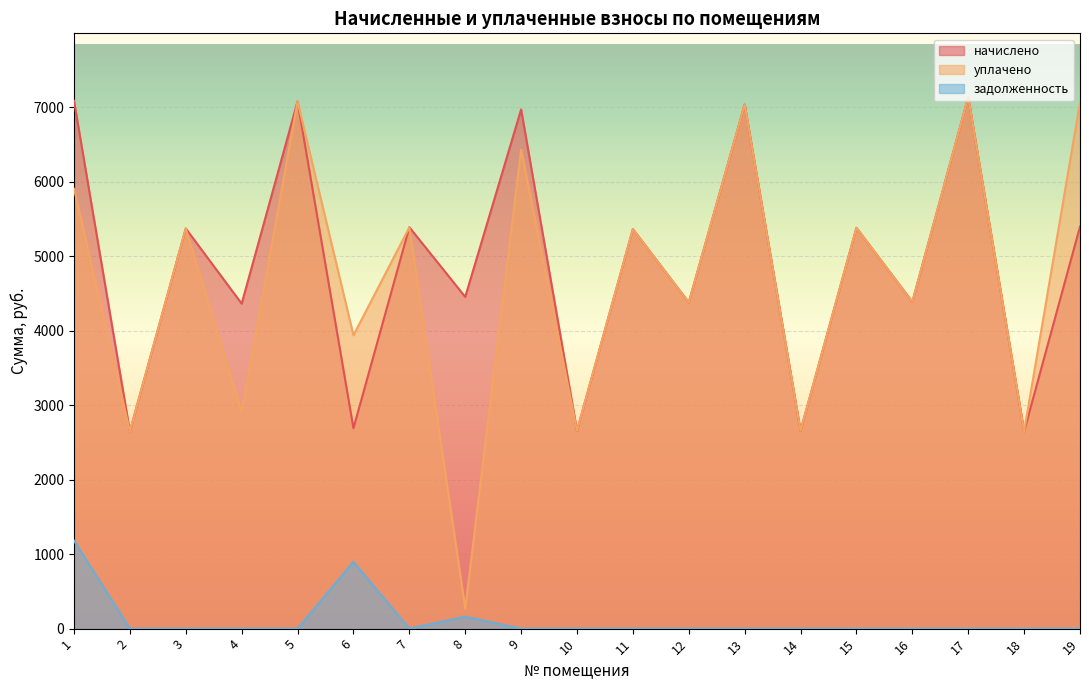

What is the difference between the уплачено values at 4 and 3?

2464.7